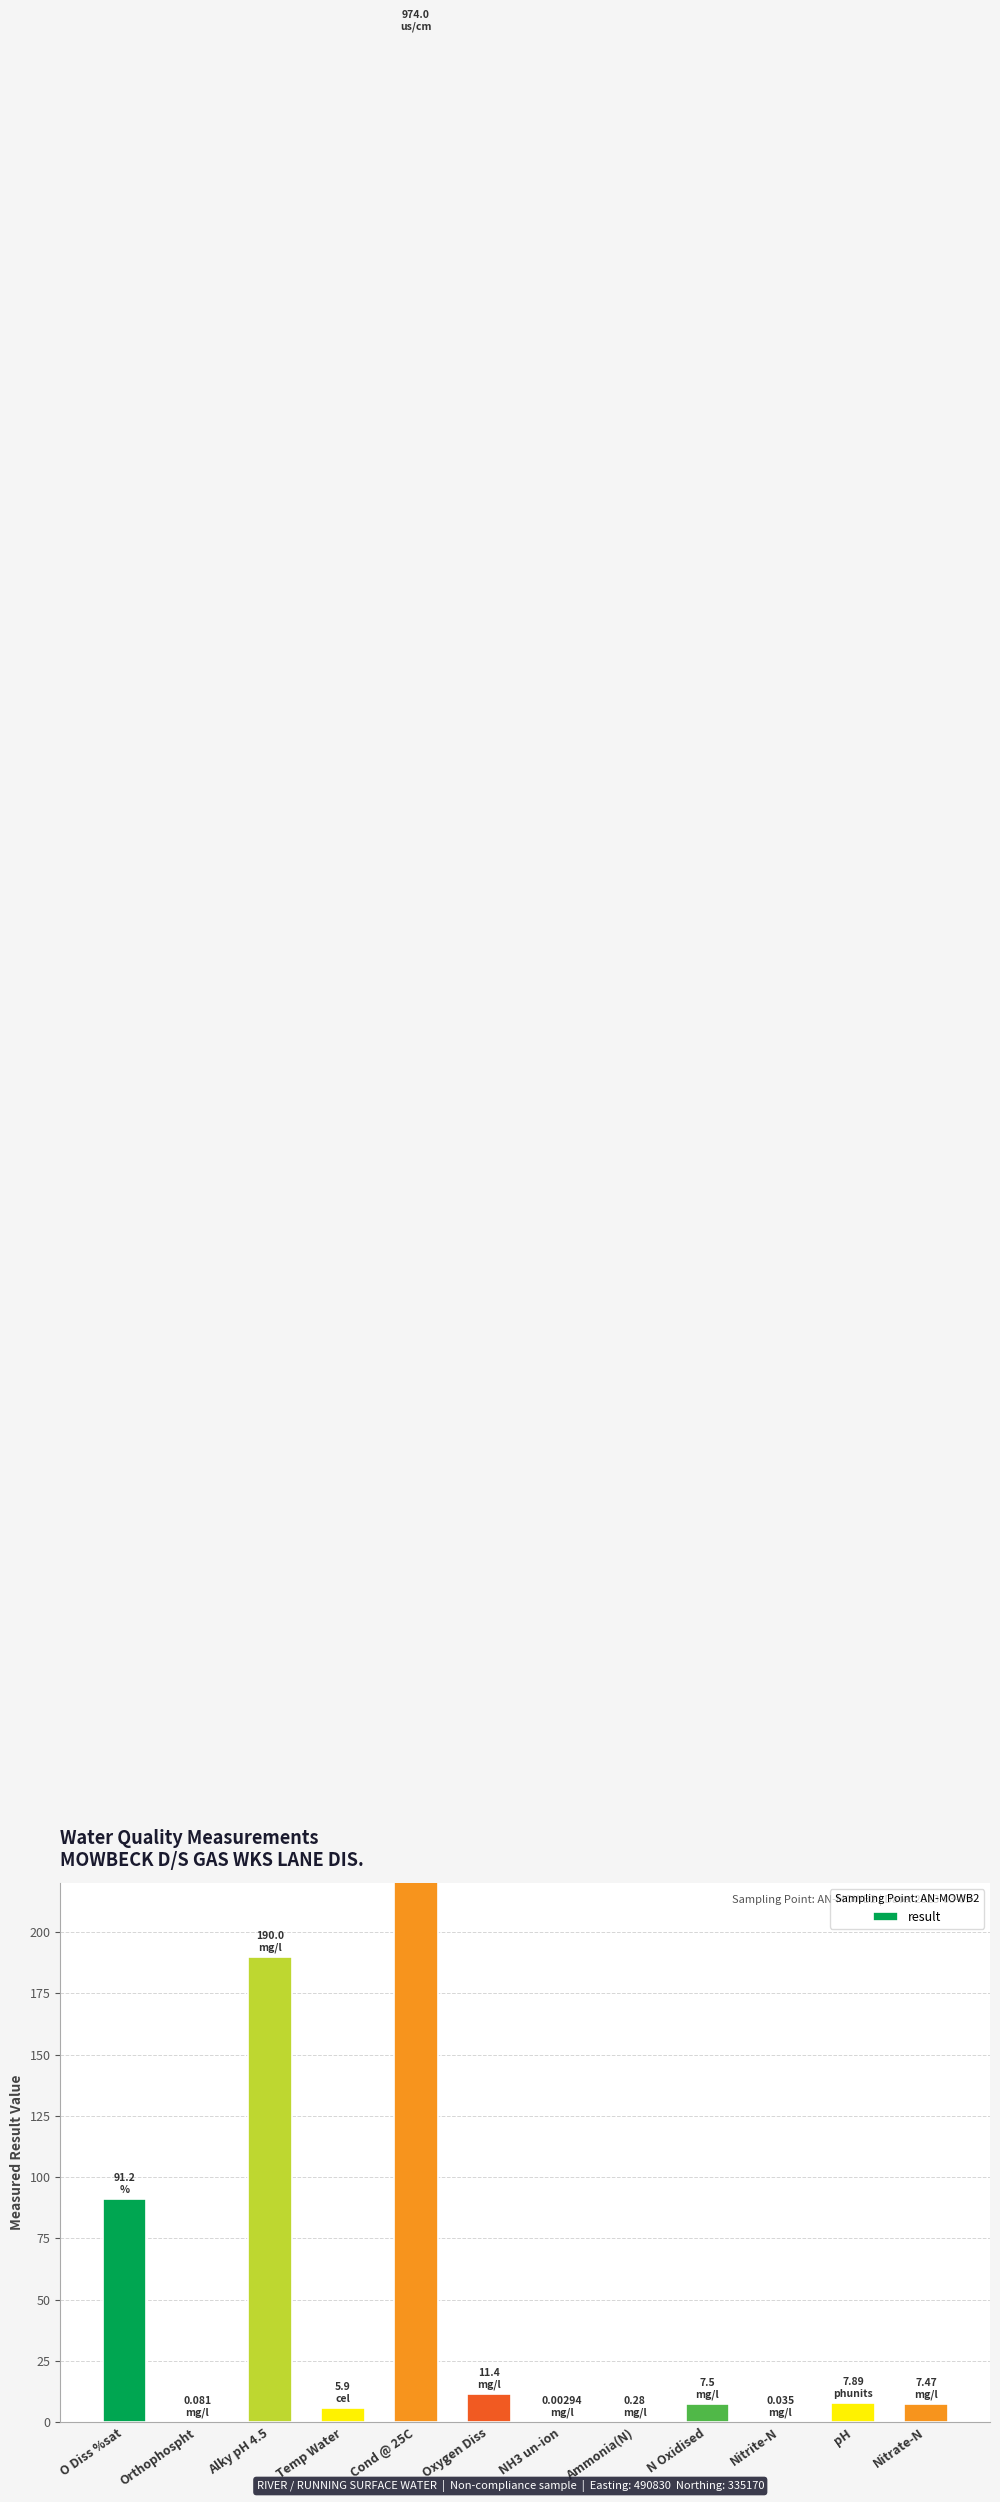

What is the difference between the values at O Diss %sat and Alky pH 4.5?

98.8